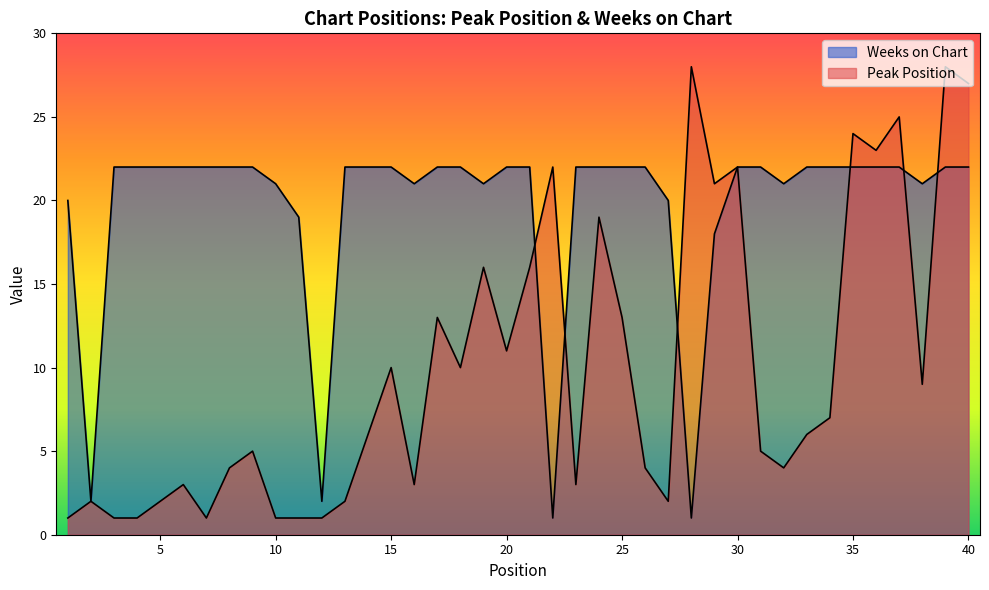

At which category does Peak Position reach its first local valley?

7